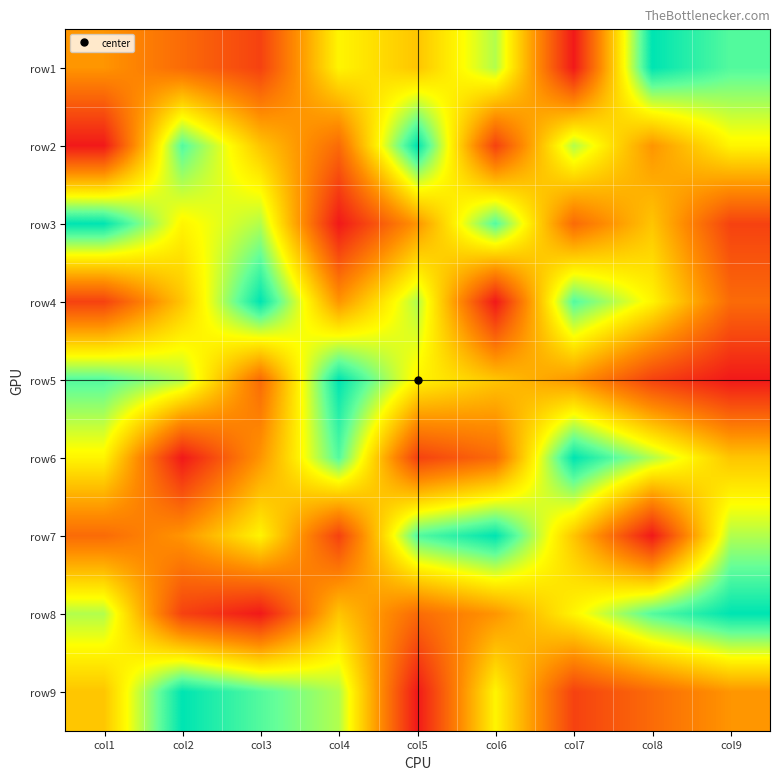

What is the minimum value shown in the chart?

1